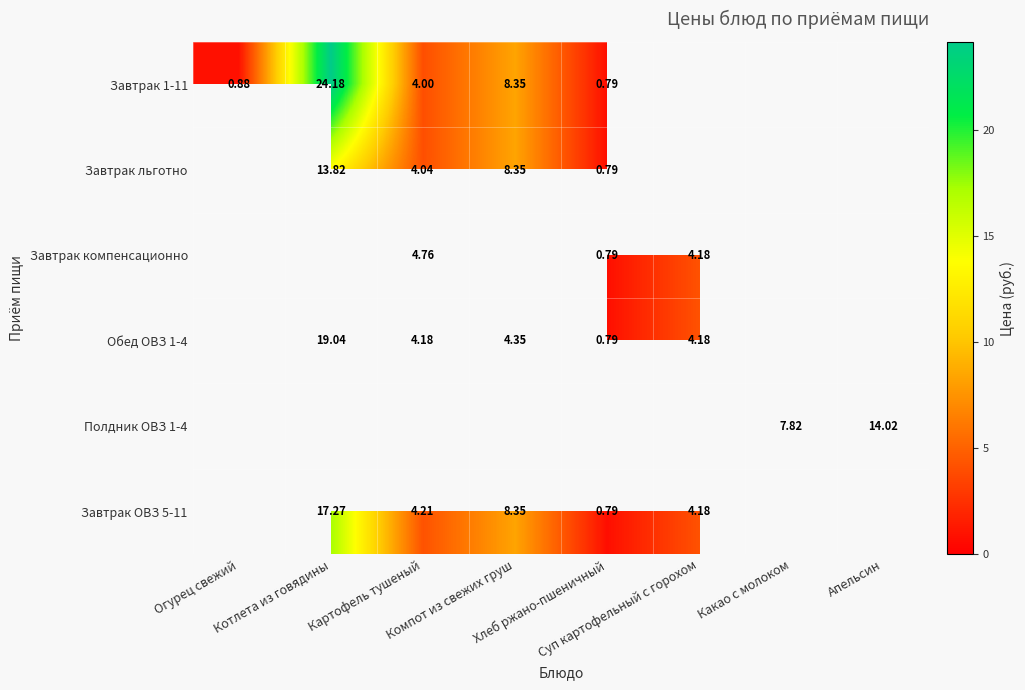

What is the spread (max minus min) of values at Компот из свежих груш?

4.0